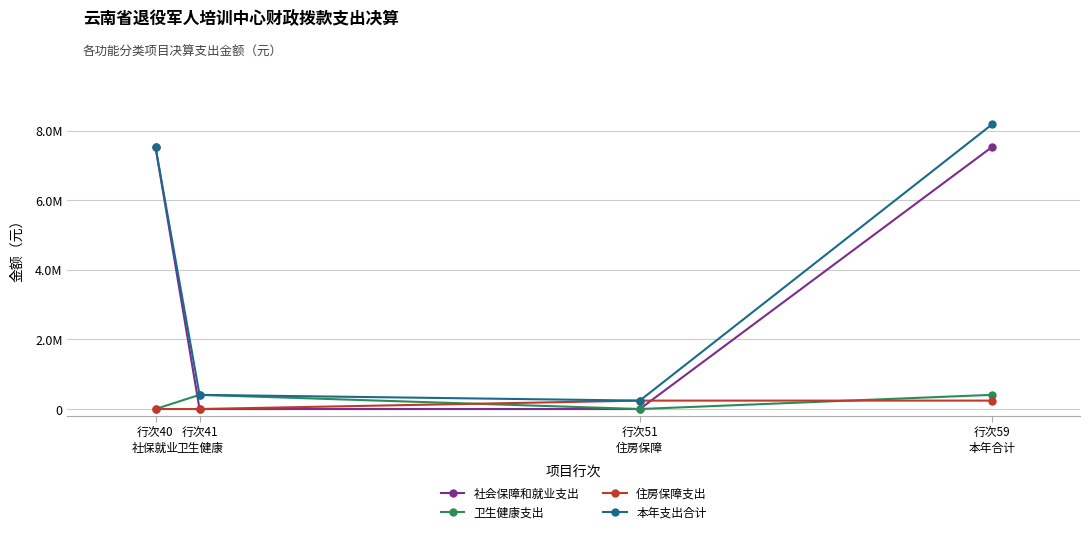

What are all the series names shown in the legend?

社会保障和就业支出, 卫生健康支出, 住房保障支出, 本年支出合计